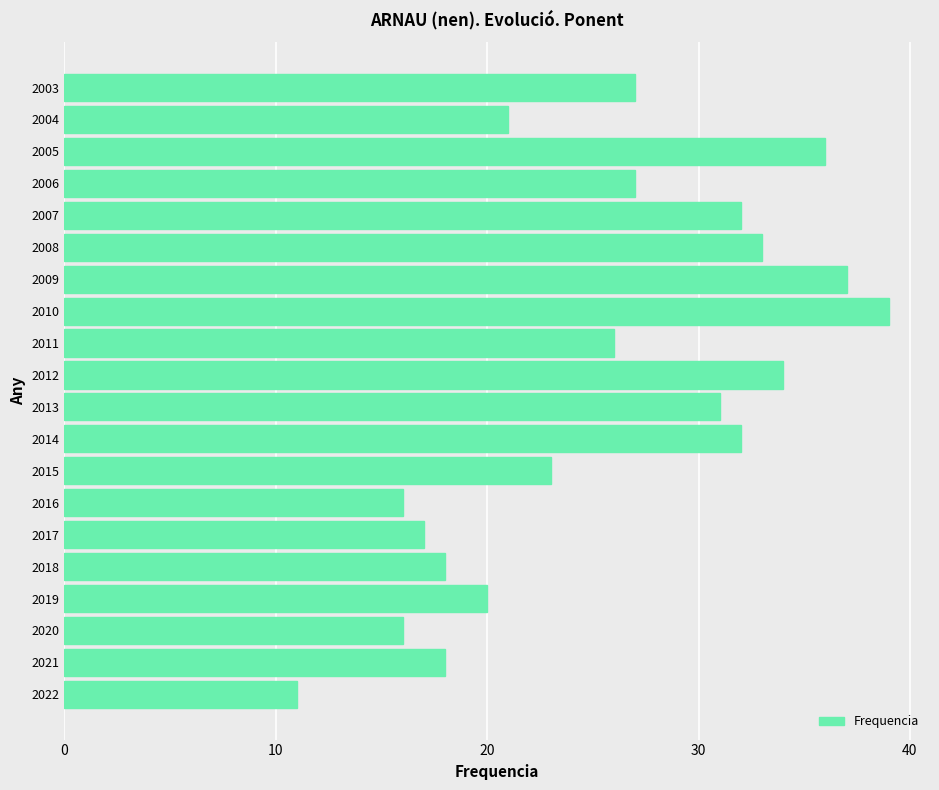

How many categories are shown in the chart?

20